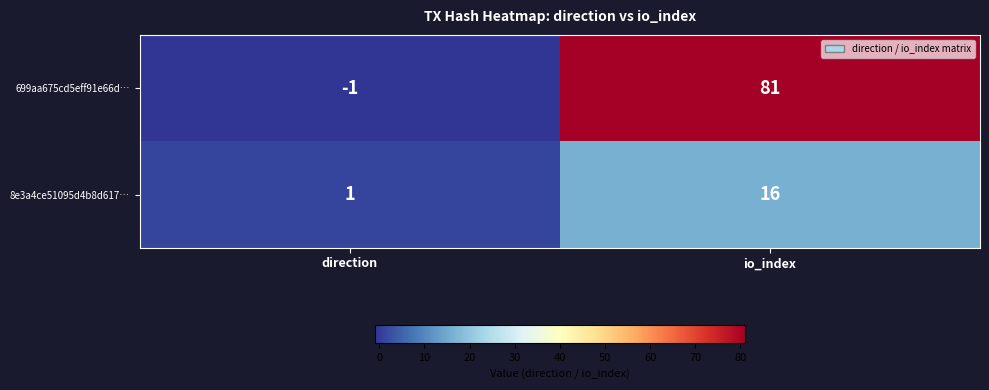

What is the greatest value displayed?

81